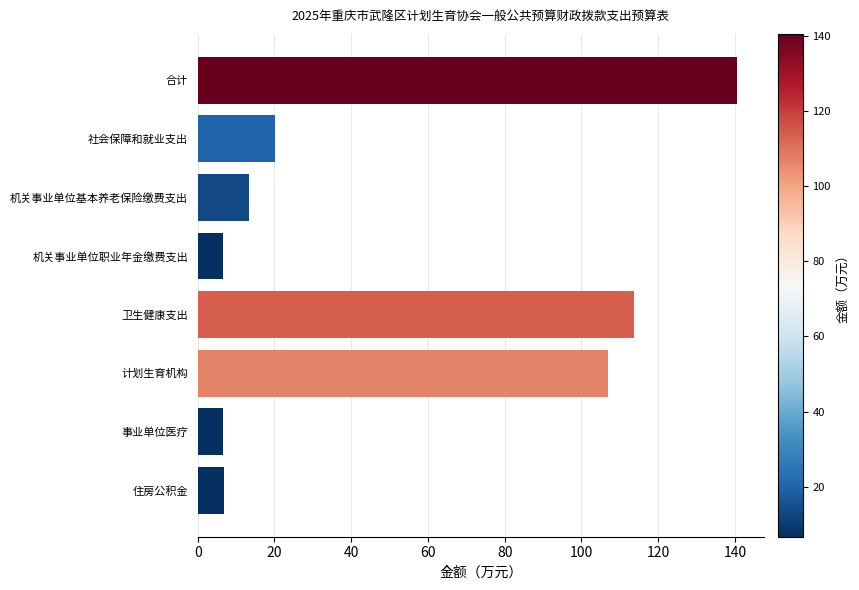

What is the ratio of the value at 事业单位医疗 to the value at 机关事业单位基本养老保险缴费支出?

0.5